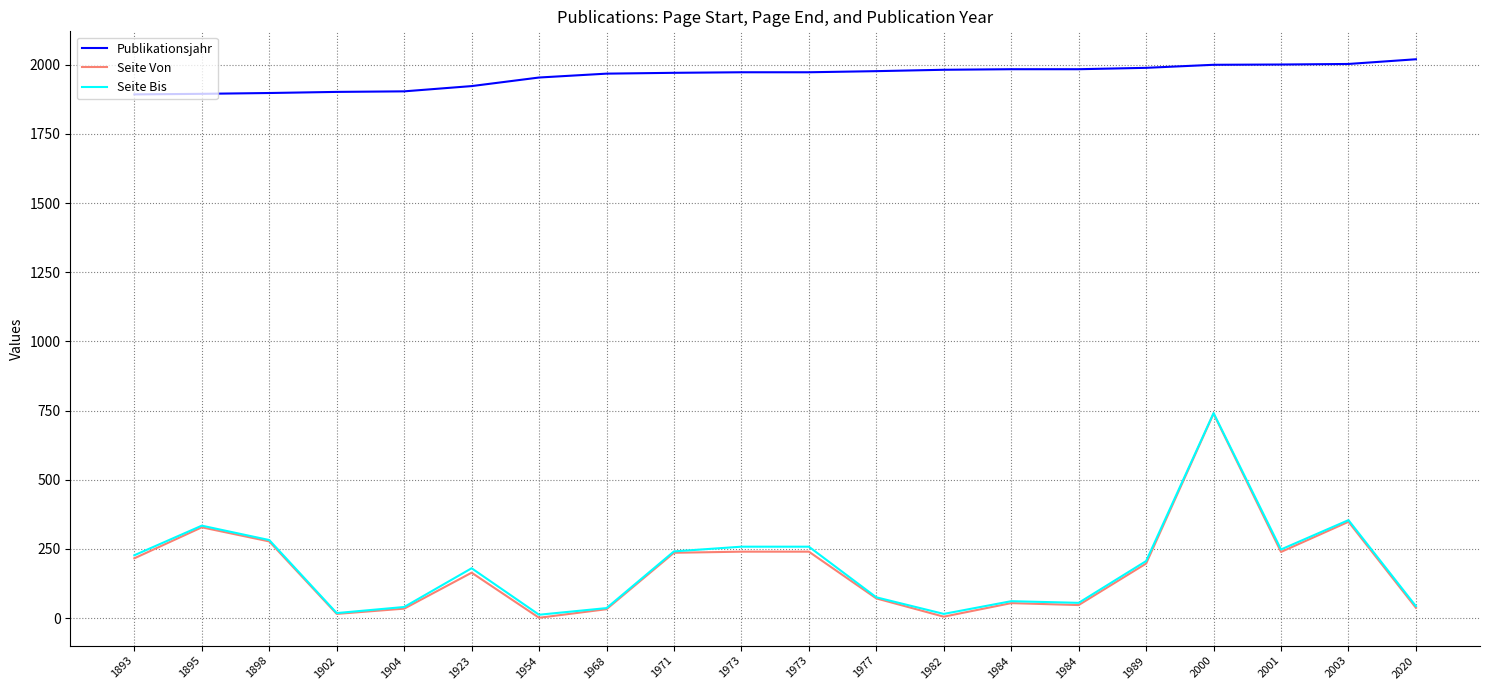

True or false: Publikationsjahr and Seite Bis intersect in this chart.

False